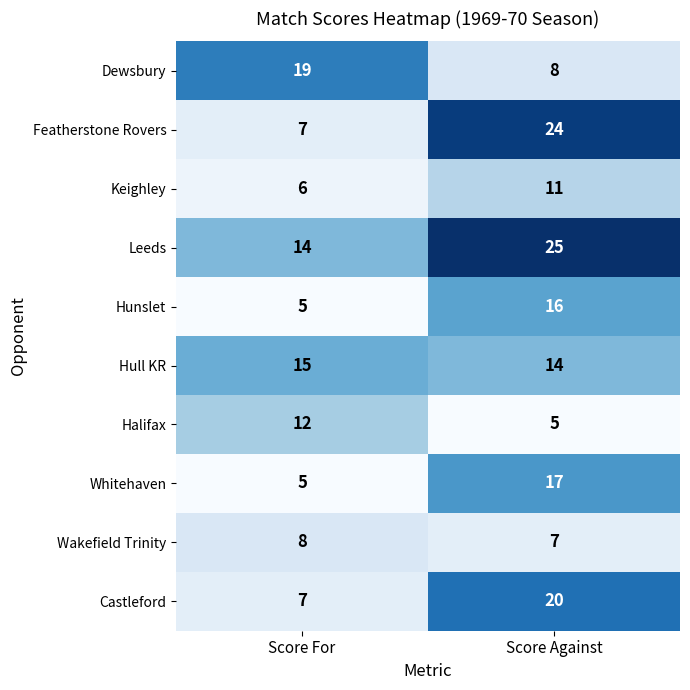

What is the minimum value for Featherstone Rovers?

7